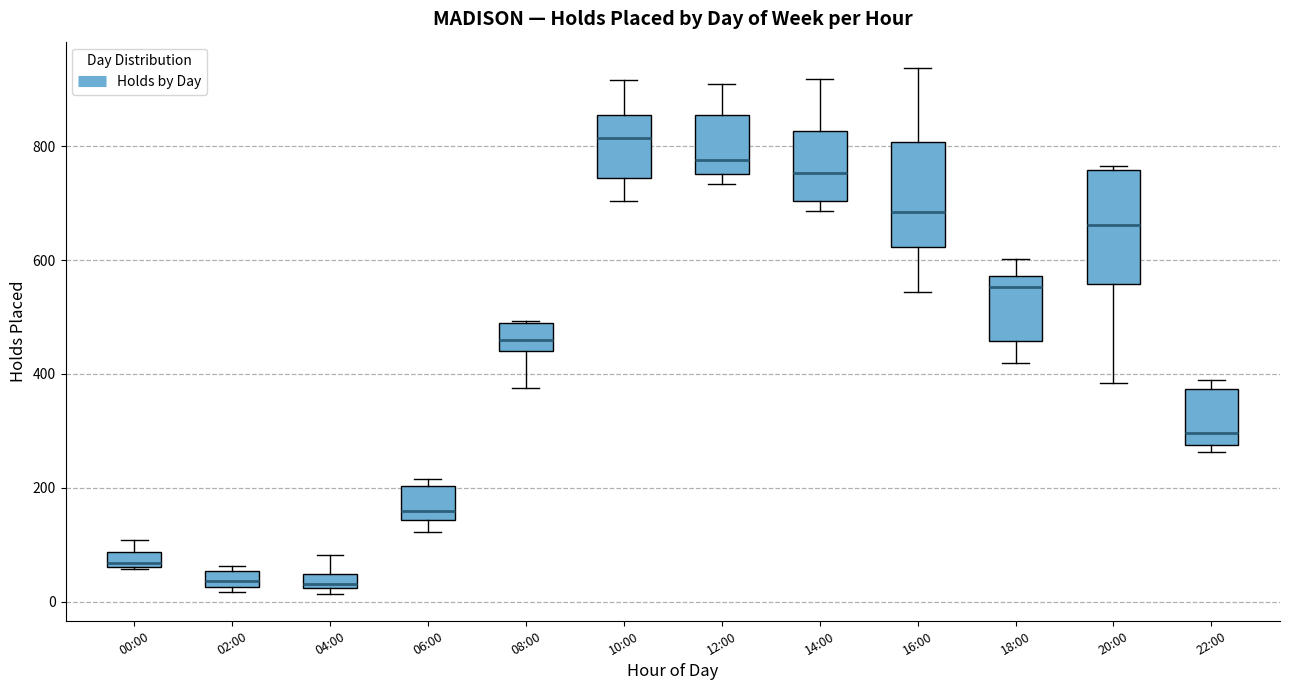

Where is the upper edge of the box for 16:00 on the y-axis? The values are not printed on the chart, so give them approximately, as read against the axis.

800